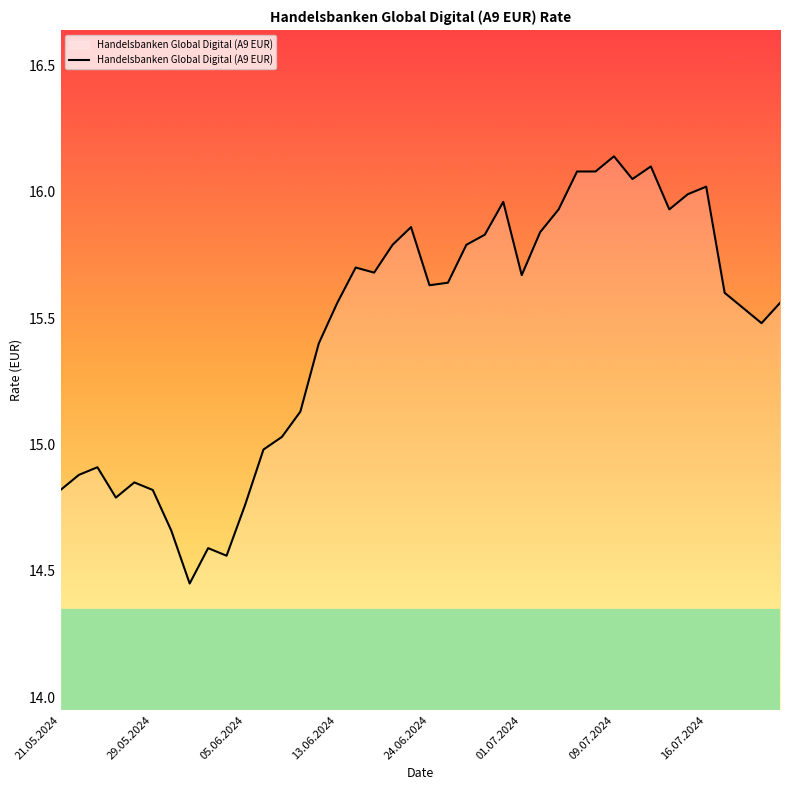

How many lines are shown in the chart?

1